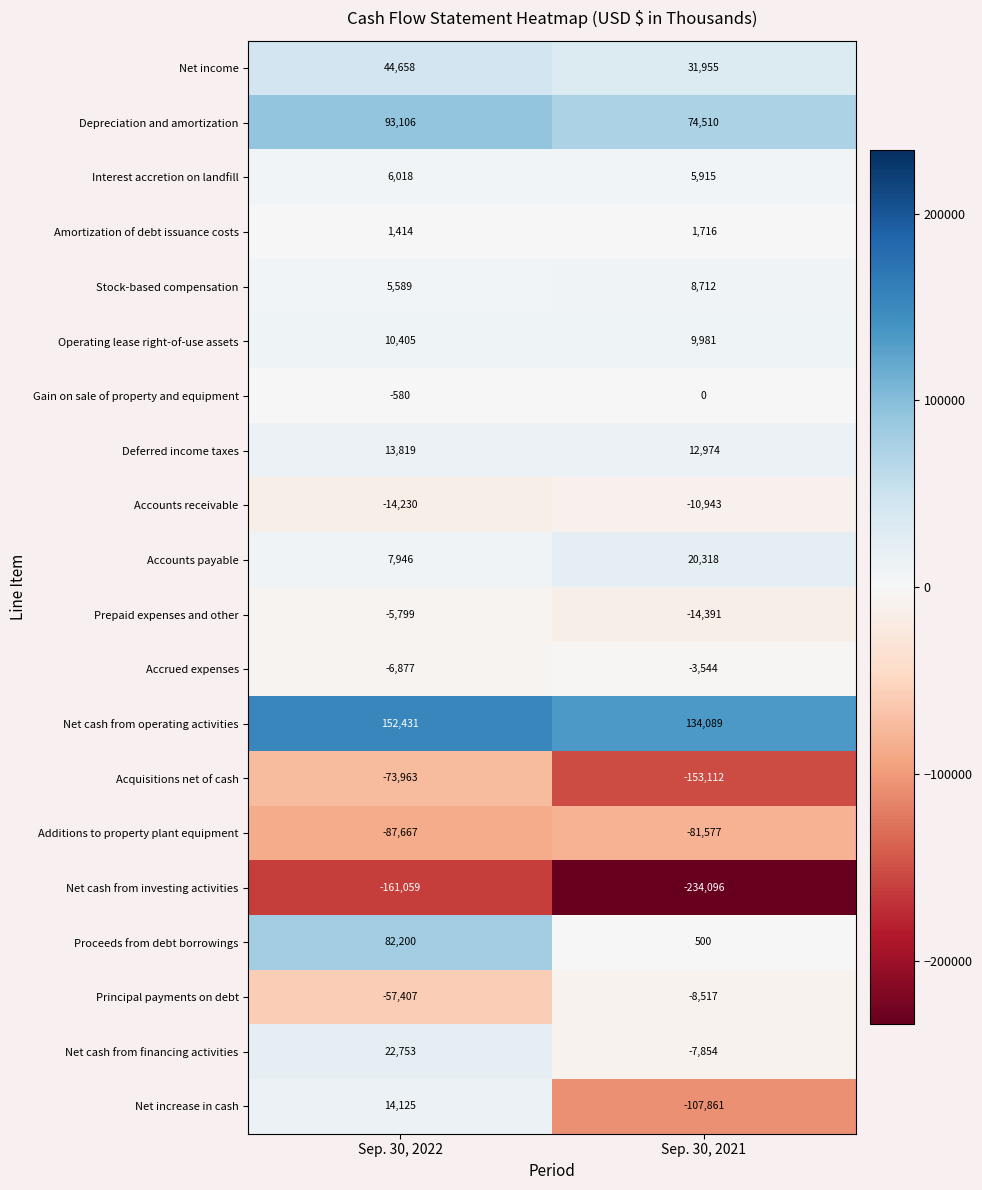

What is the spread (max minus min) of values at Sep. 30, 2022?

313490